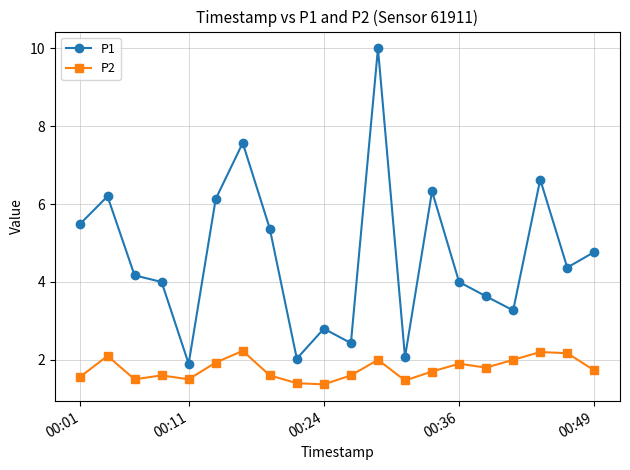

What are all the series names shown in the legend?

P1, P2